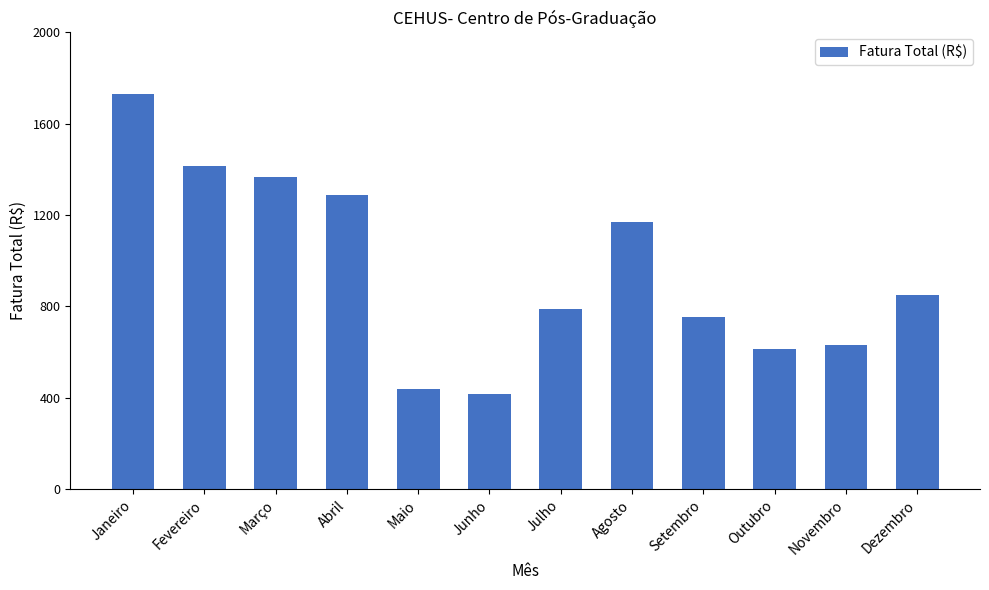

The value at Setembro is 422.2. True or false?

False